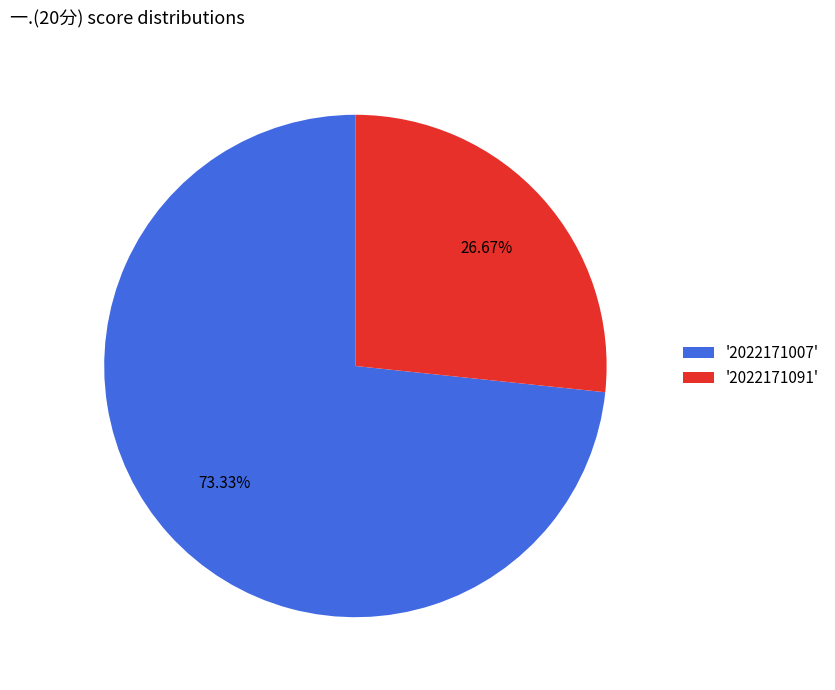

Which has a higher value, '2022171007' or '2022171091'?

'2022171007'